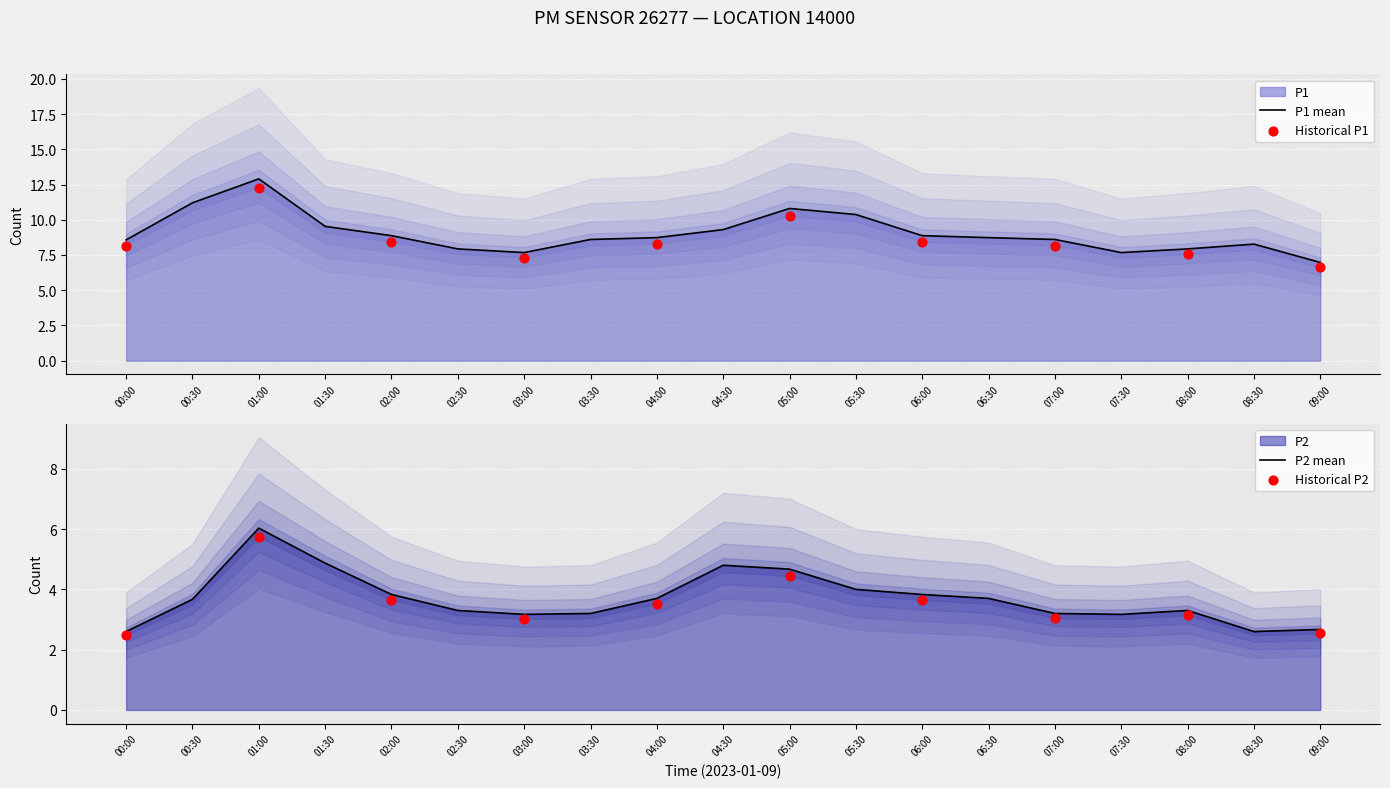

Is the value of P1 at 03:30 greater than the value of P2 at 08:00?

Yes